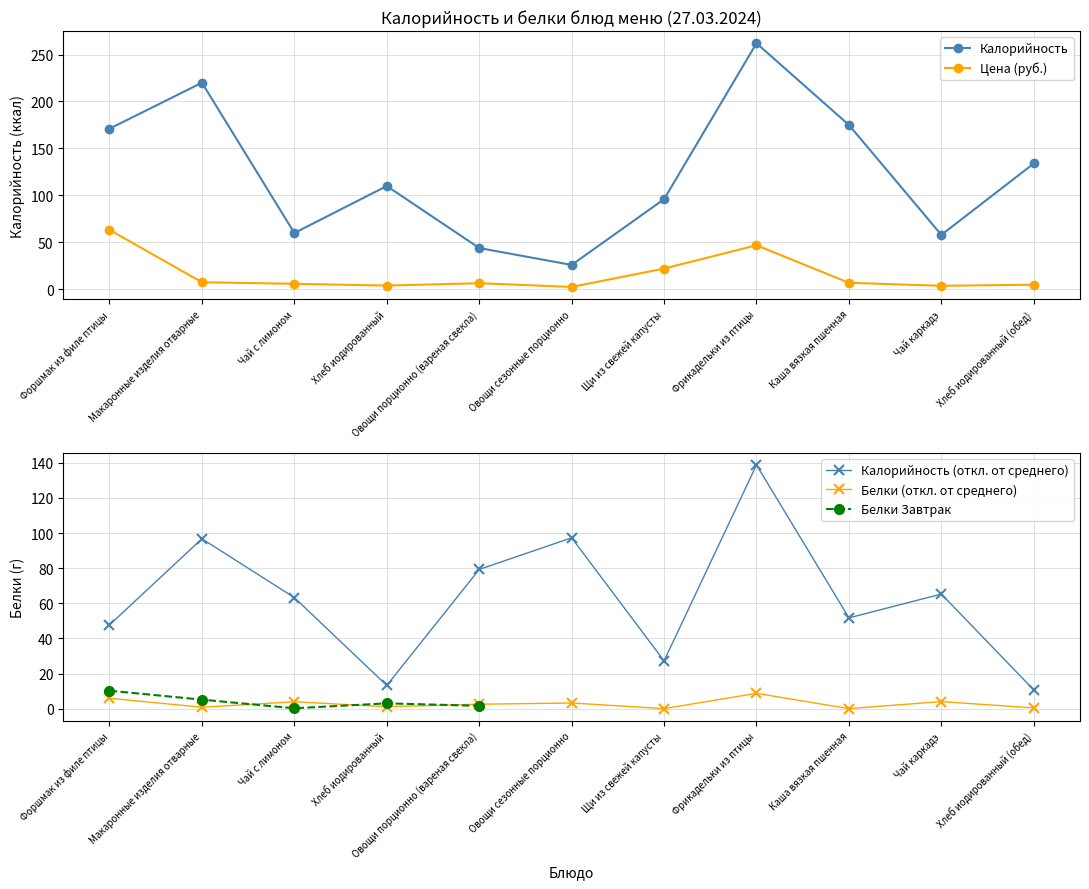

Which label corresponds to the largest value in the chart?

Фрикадельки из птицы